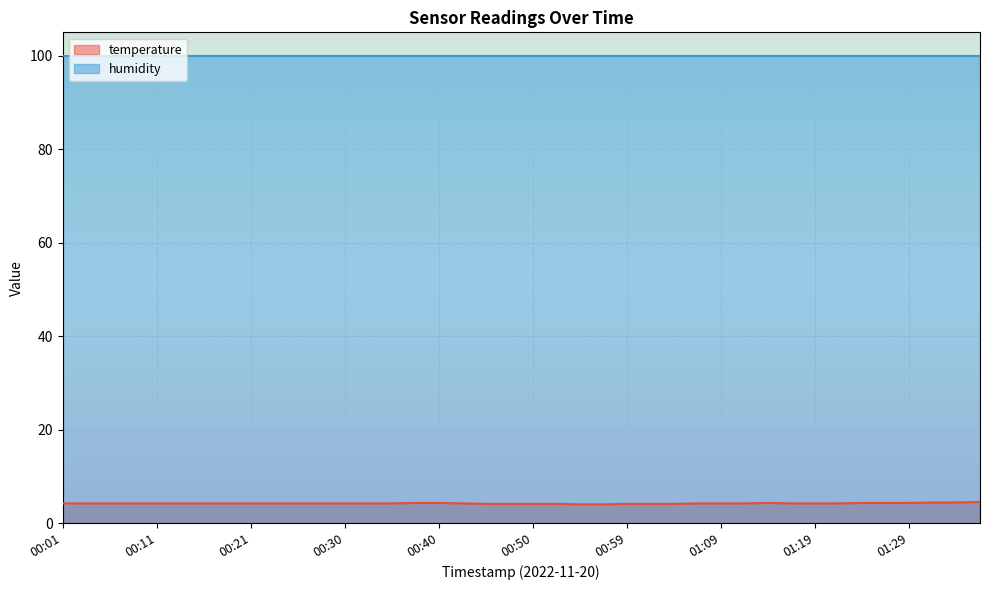

How many lines are shown in the chart?

2